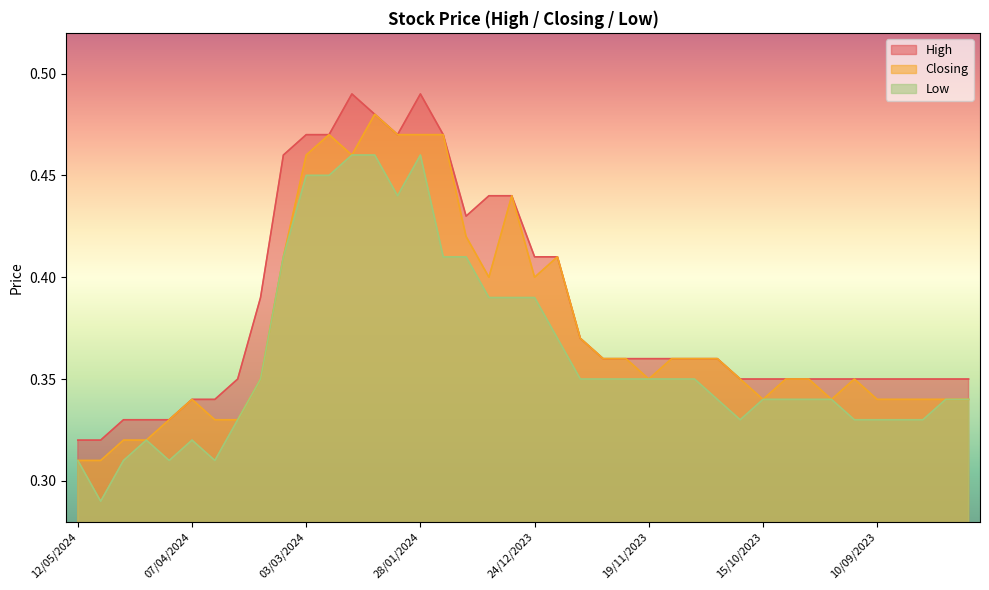

True or false: Closing and Low intersect in this chart.

False